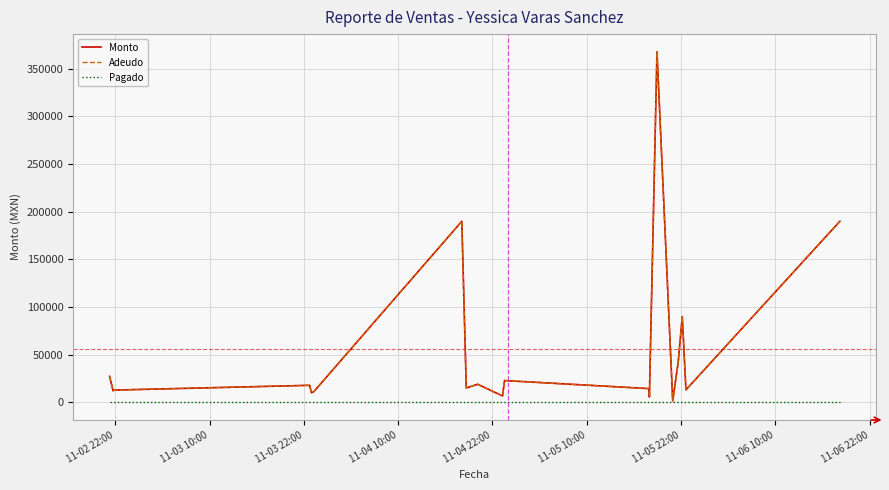

True or false: Adeudo and Monto intersect in this chart.

False